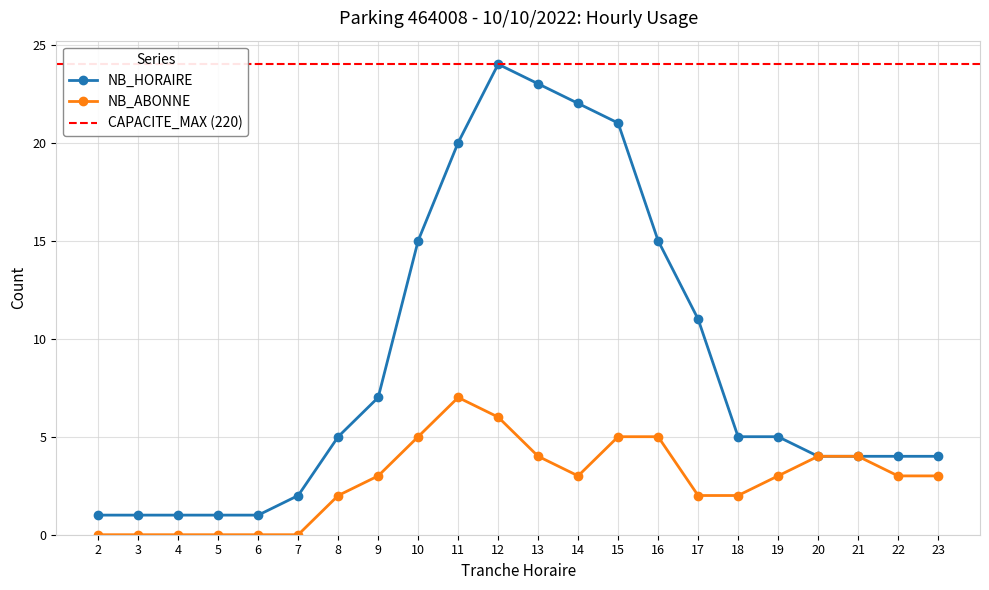

Which series has the largest total across all categories?

NB_HORAIRE